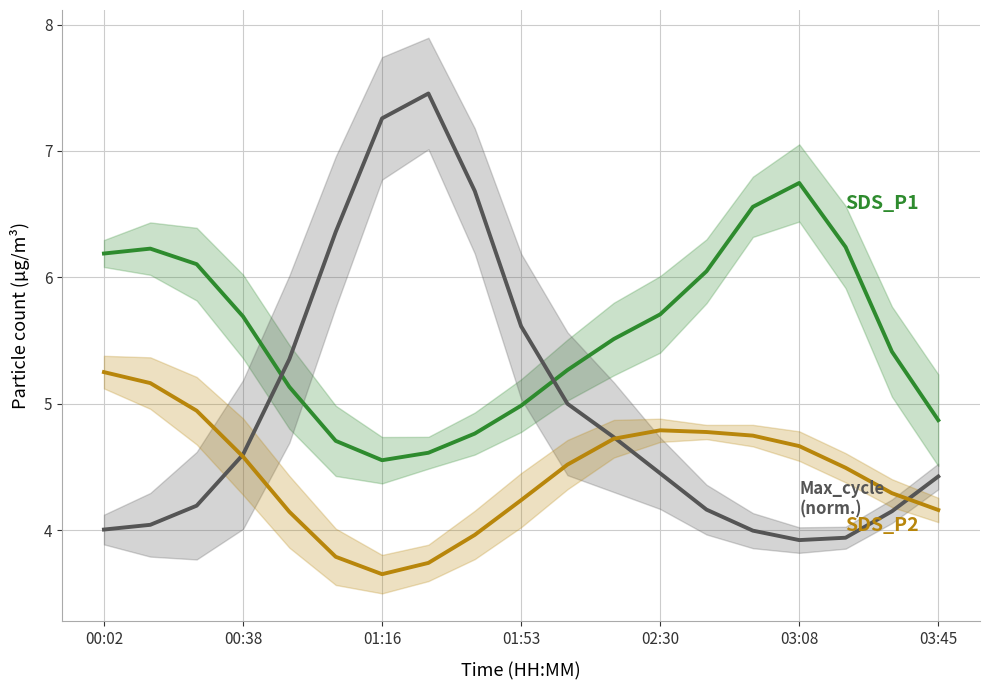

At which category is the sum across all series the highest?

7